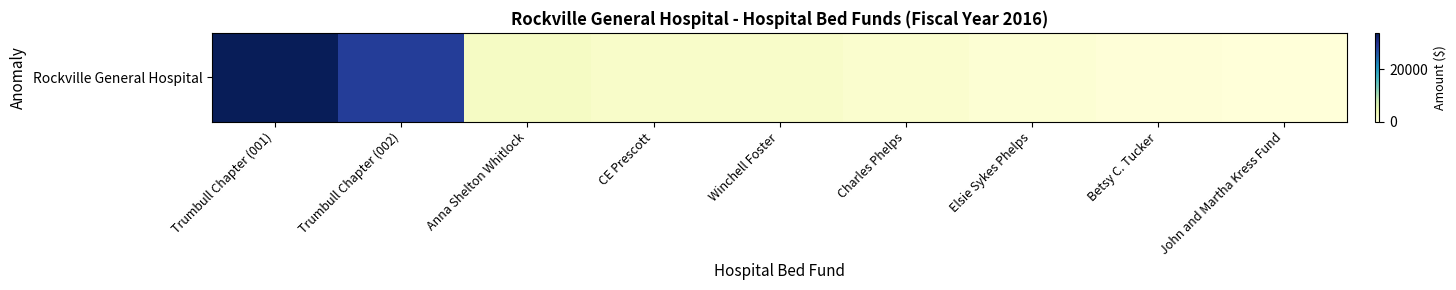

What is the difference between the values at John and Martha Kress Fund and Trumbull Chapter (001)?

34028.3